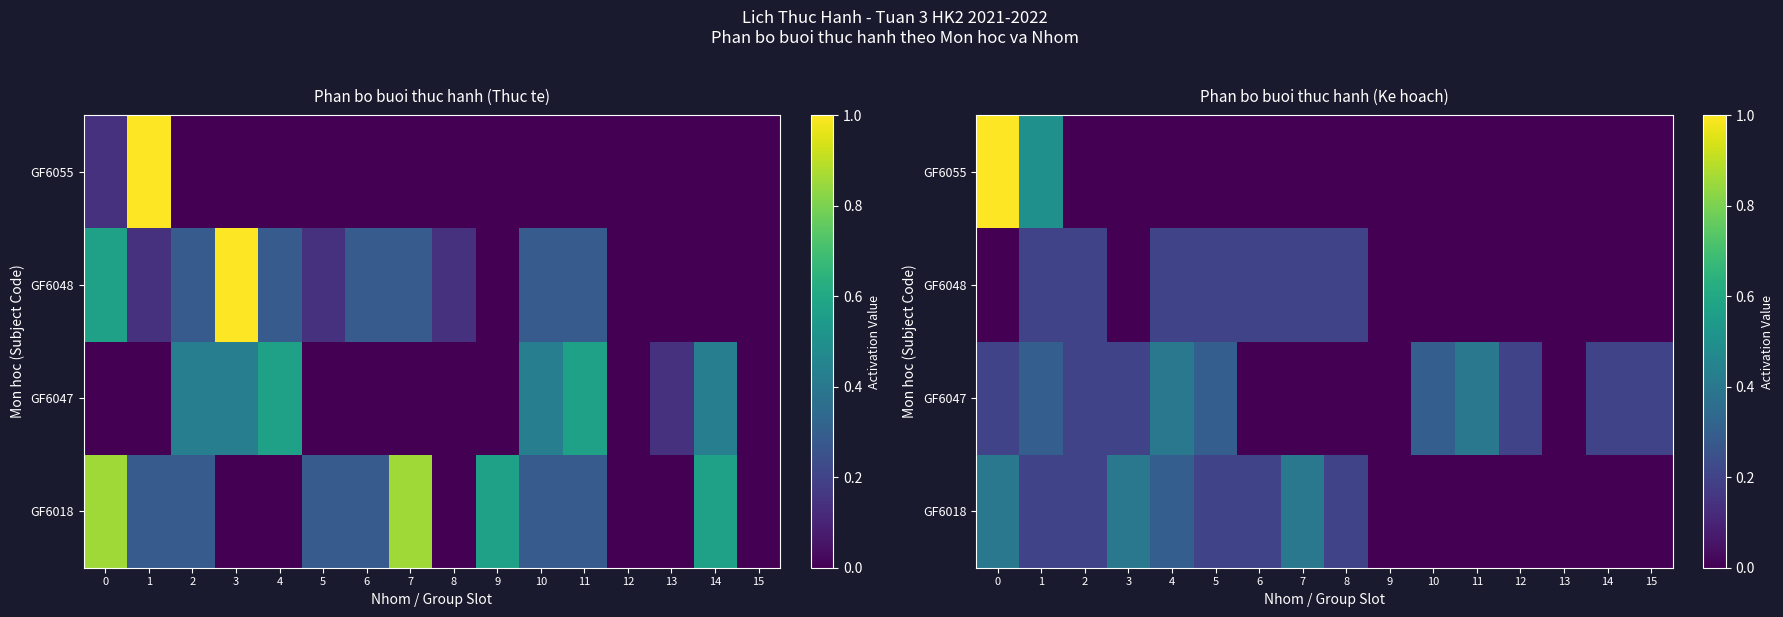

At which label is GF6018 closest to 0?

9